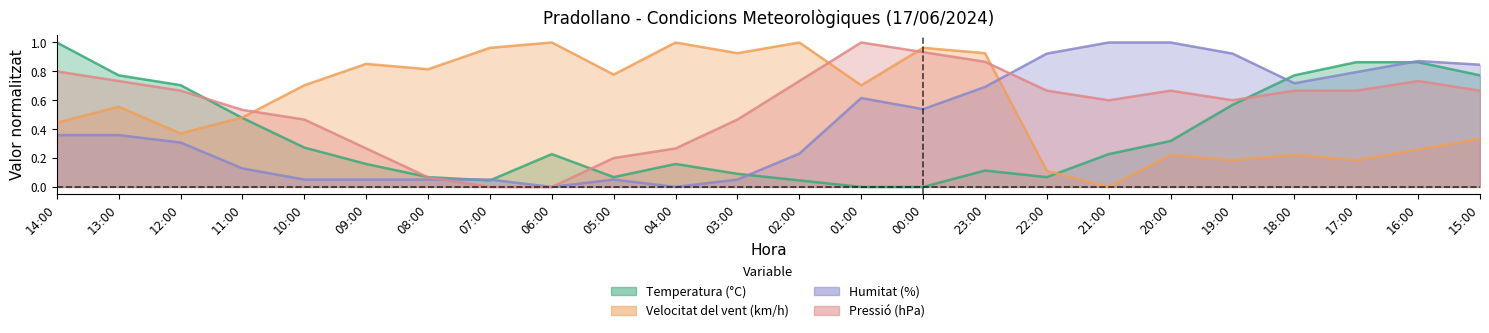

At which category does Pressió (hPa) reach its first local peak?

01:00